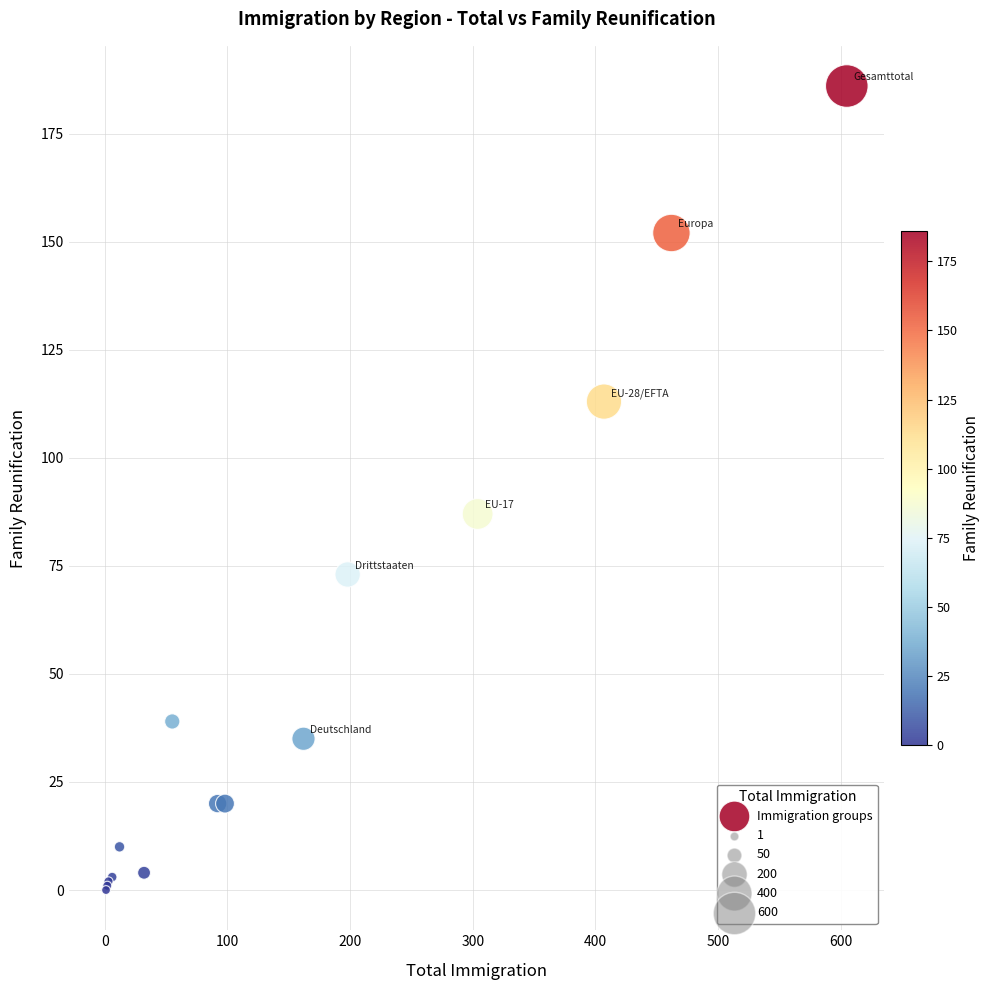

What Y value in the scatter plot is closest to 93?

87